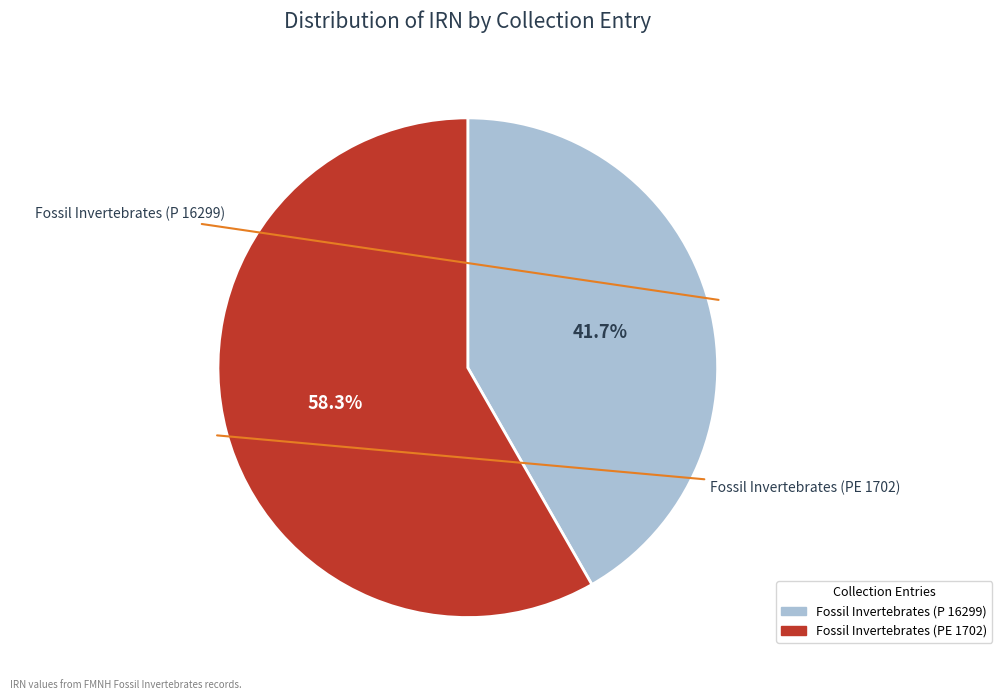

Is there a majority slice in this chart?

Yes